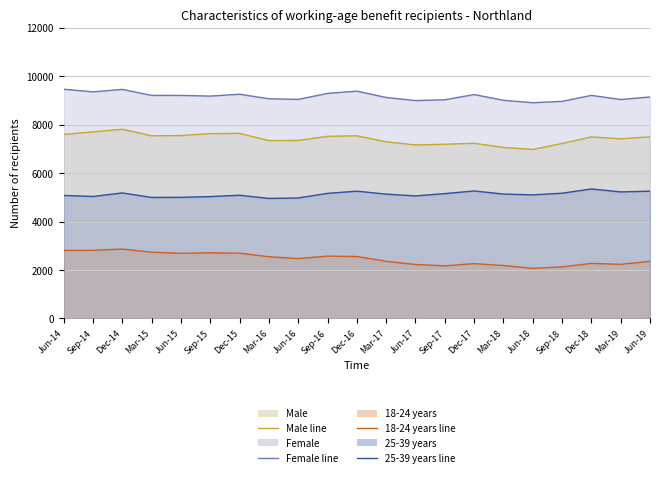

What is the difference between the Female (line) values at Sep-18 and Jun-17?

33